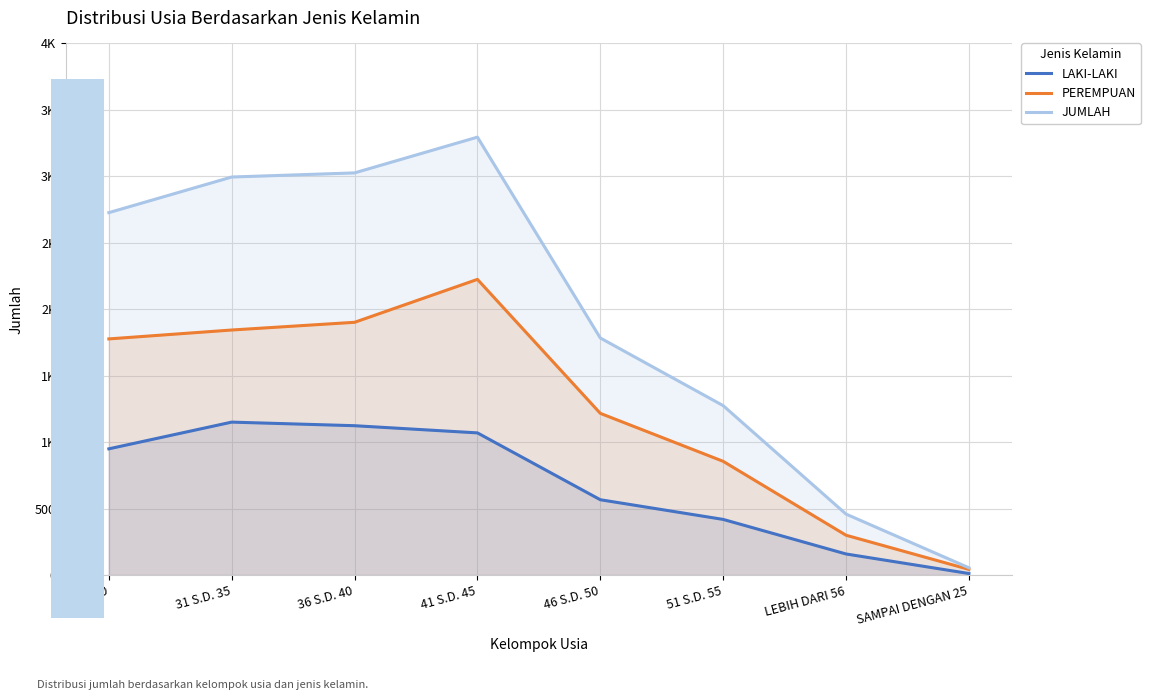

What is the difference between the JUMLAH values at 31 S.D. 35 and 46 S.D. 50?

1211